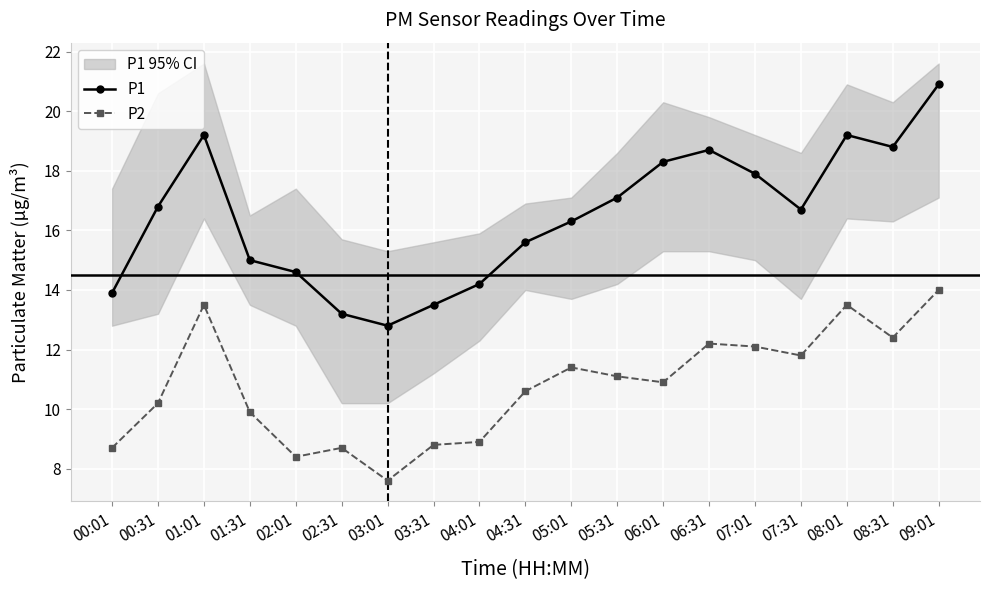

In P1, how many points are lower than both neighbors (excluding endpoints)?

3